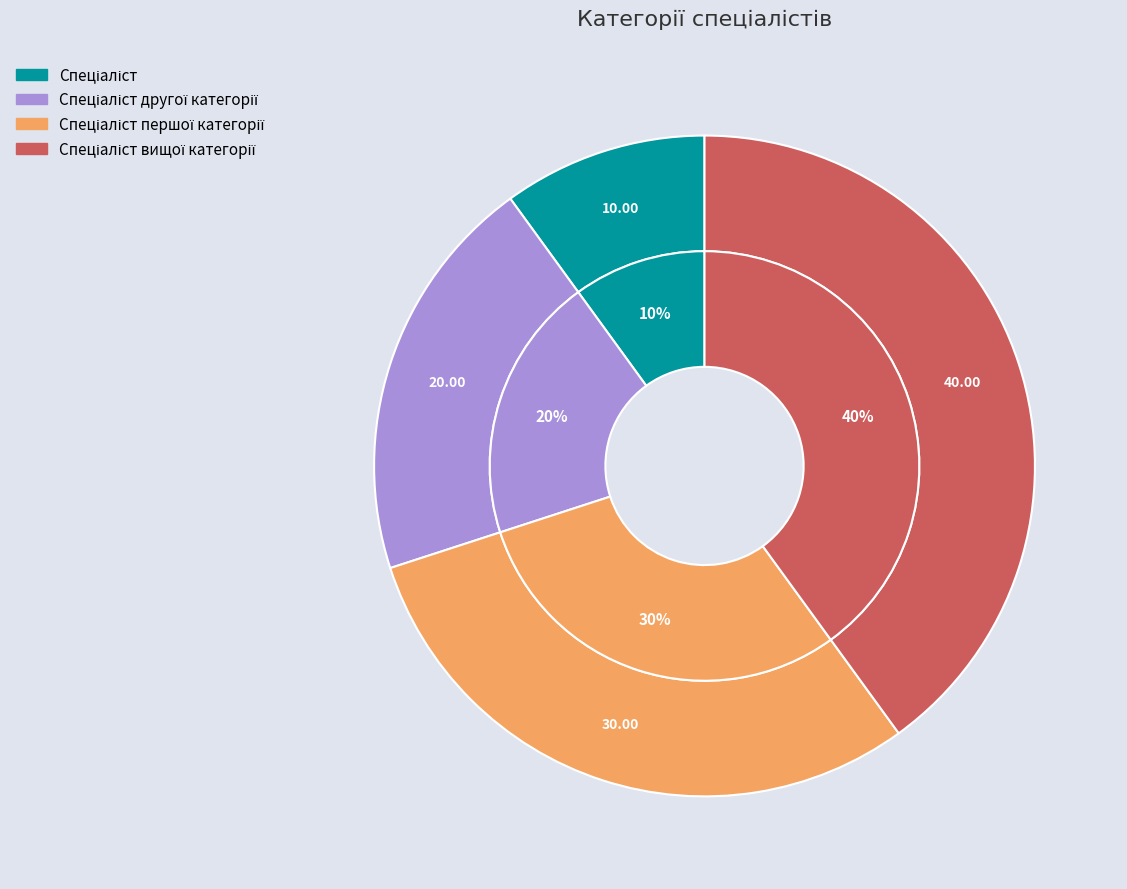

Which slice is the largest?

Спеціаліст вищої категорії